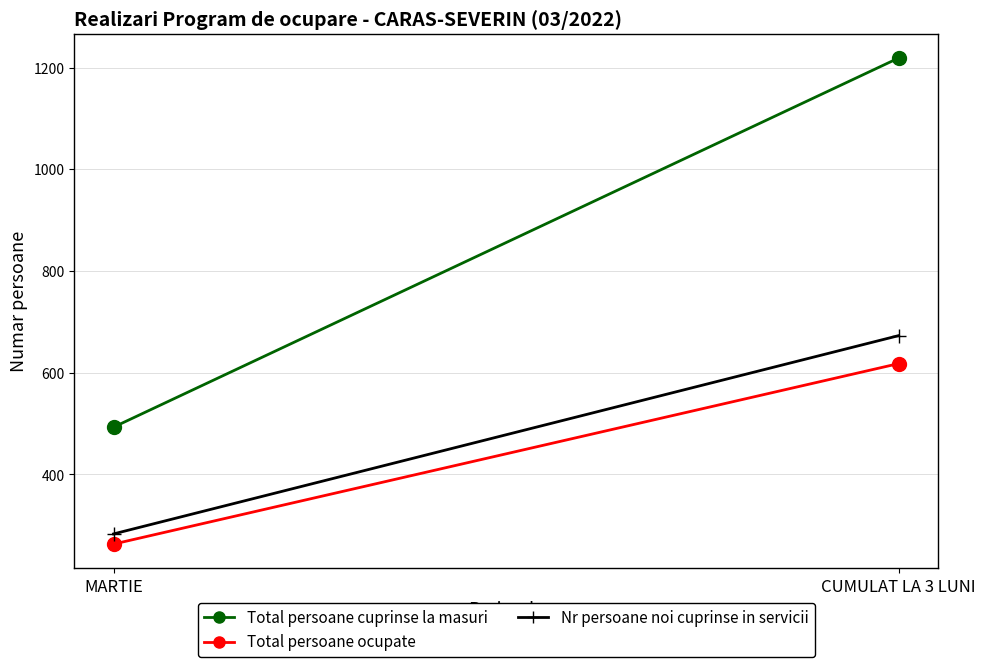

Is this an area chart (filled region under the line)?

No